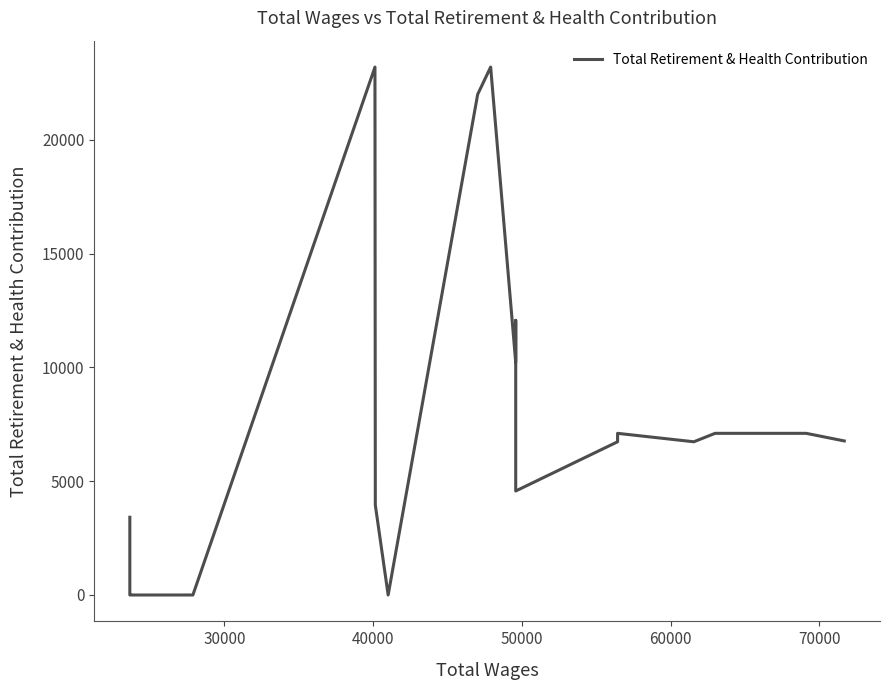

Between 50000 and 60000, which is larger?

60000